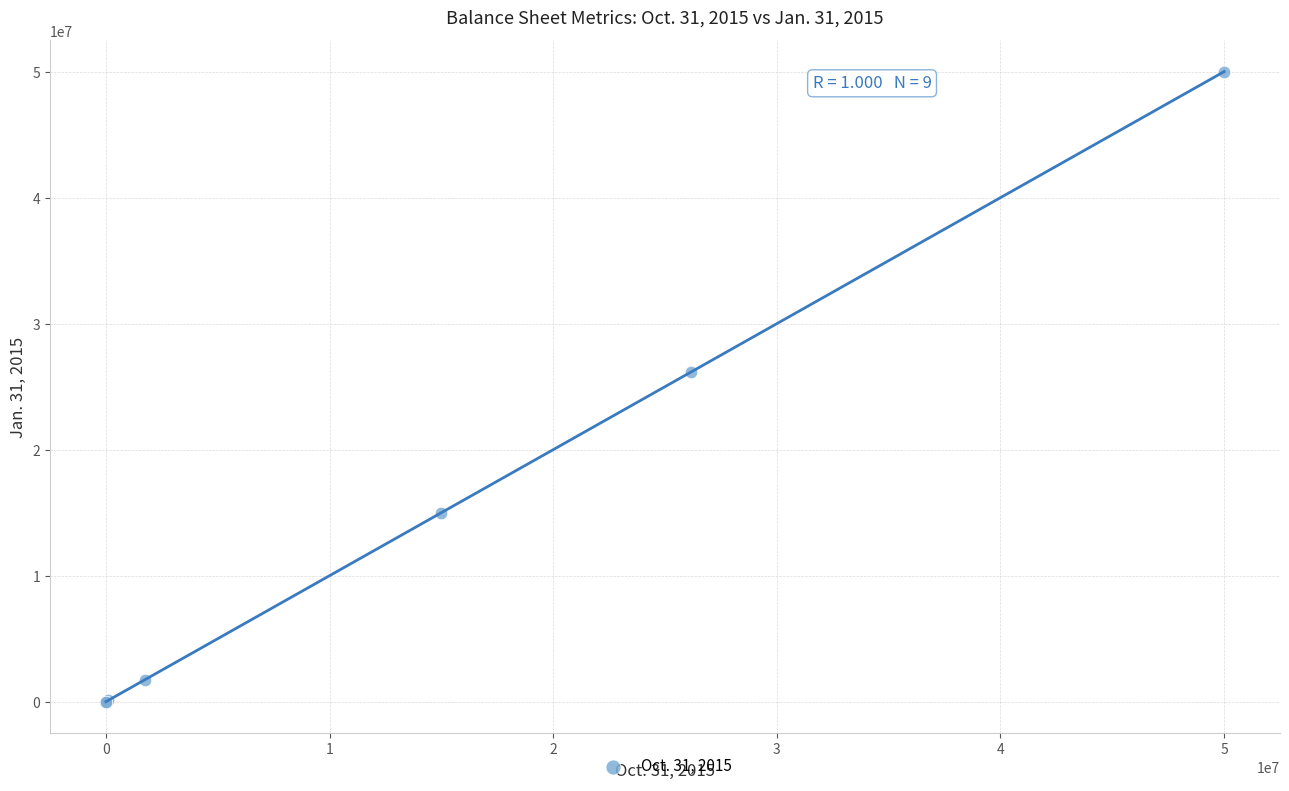

What Y value in the scatter plot is closest to 25000000?

26174684.0